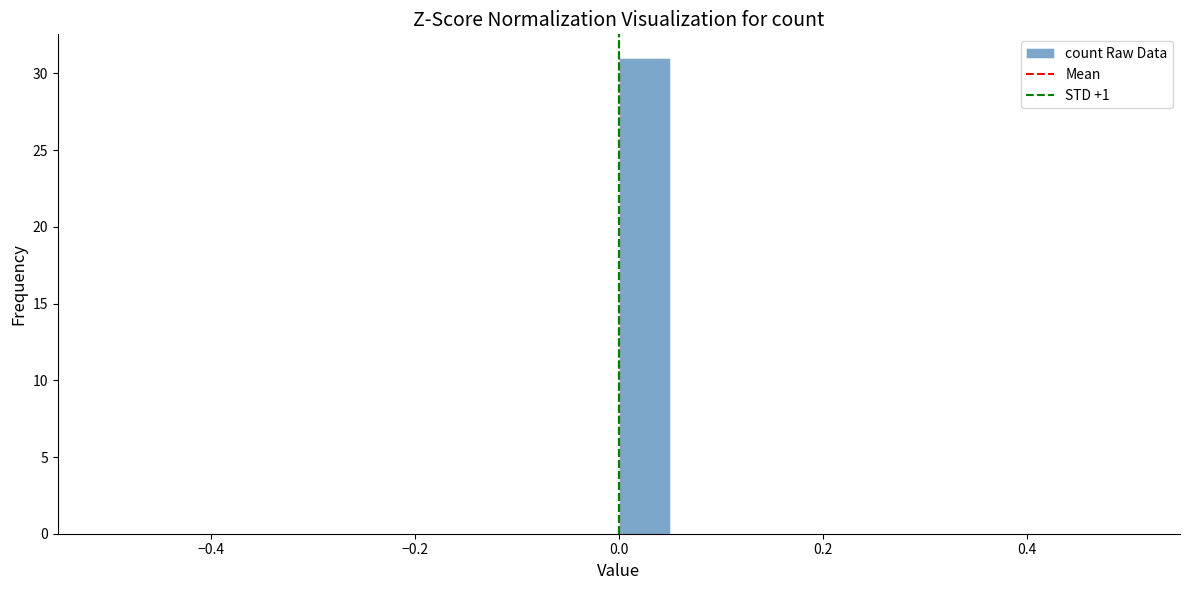

Read against the x-axis, roughly where is the centre of the tallest bar?

0.02